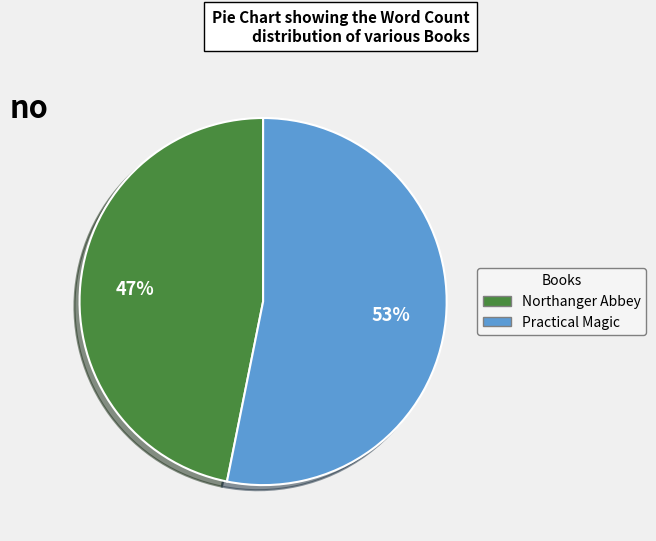

To the nearest percent, what is the combined percentage of Practical Magic and Northanger Abbey?

100%